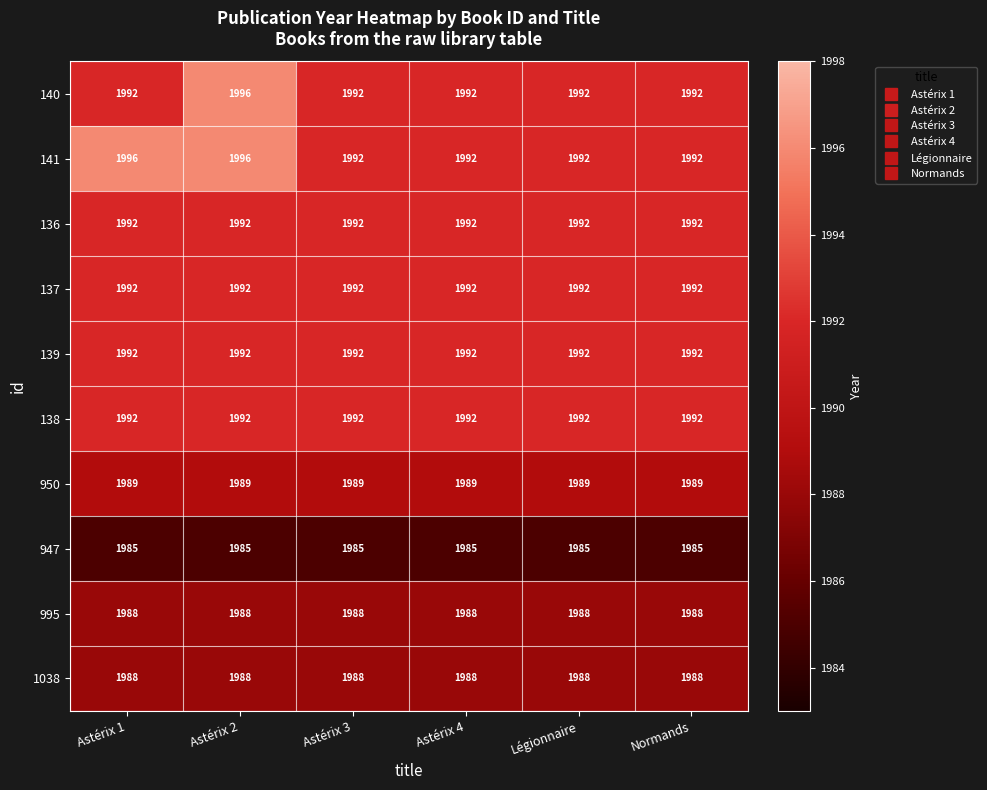

What is the highest value of the 137 series?

1992